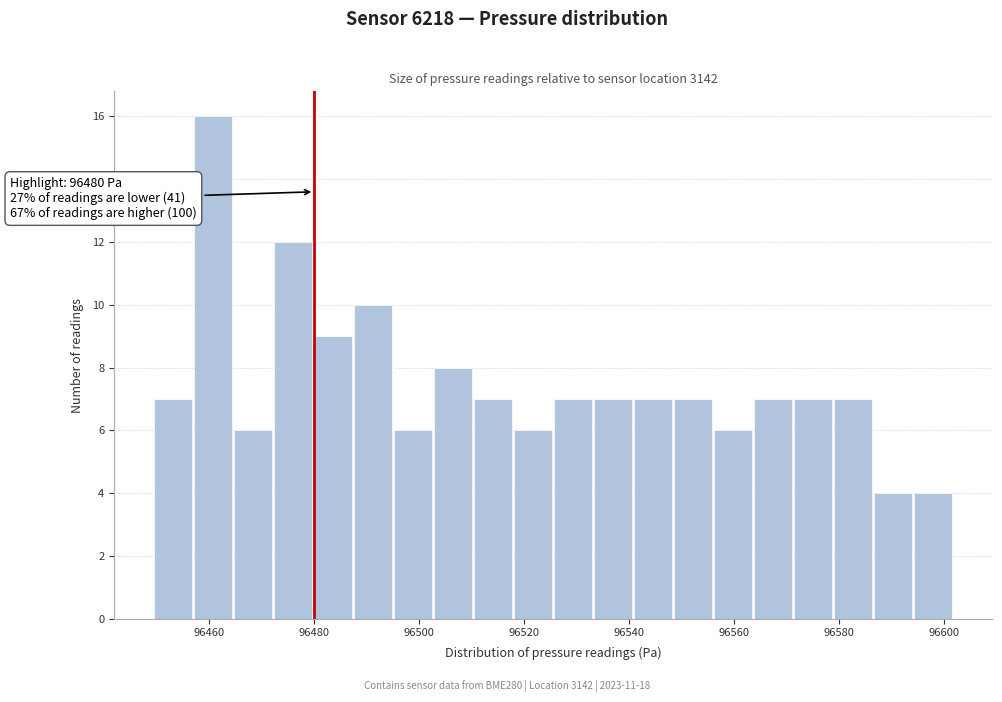

Read against the x-axis, roughly where is the centre of the tallest bar?

96460